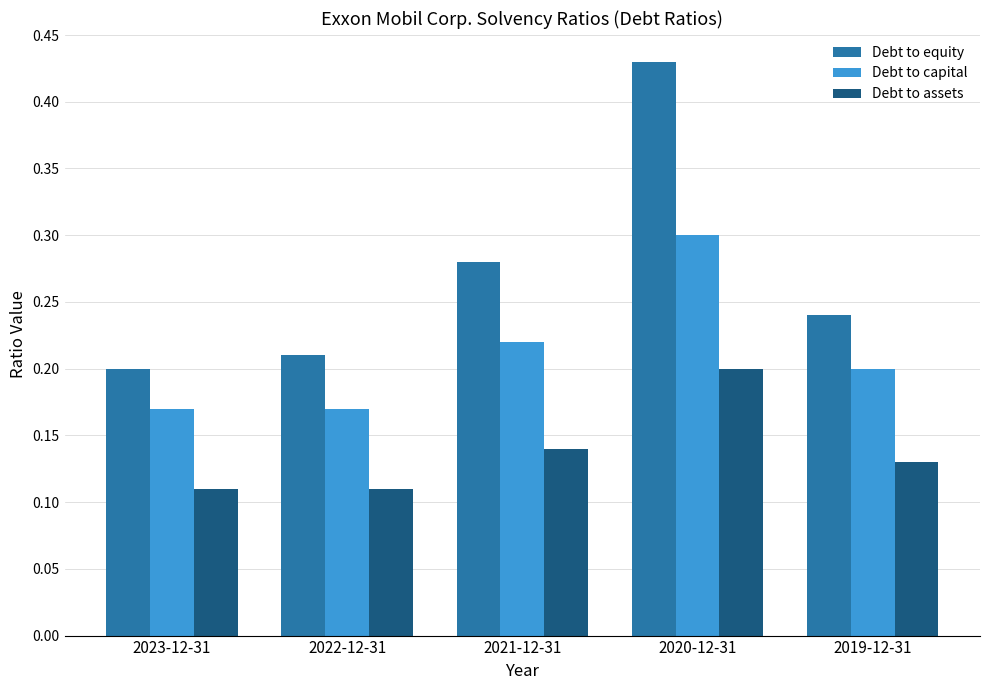

Rank the series by their average value, from lowest to highest.

Debt to assets, Debt to capital, Debt to equity